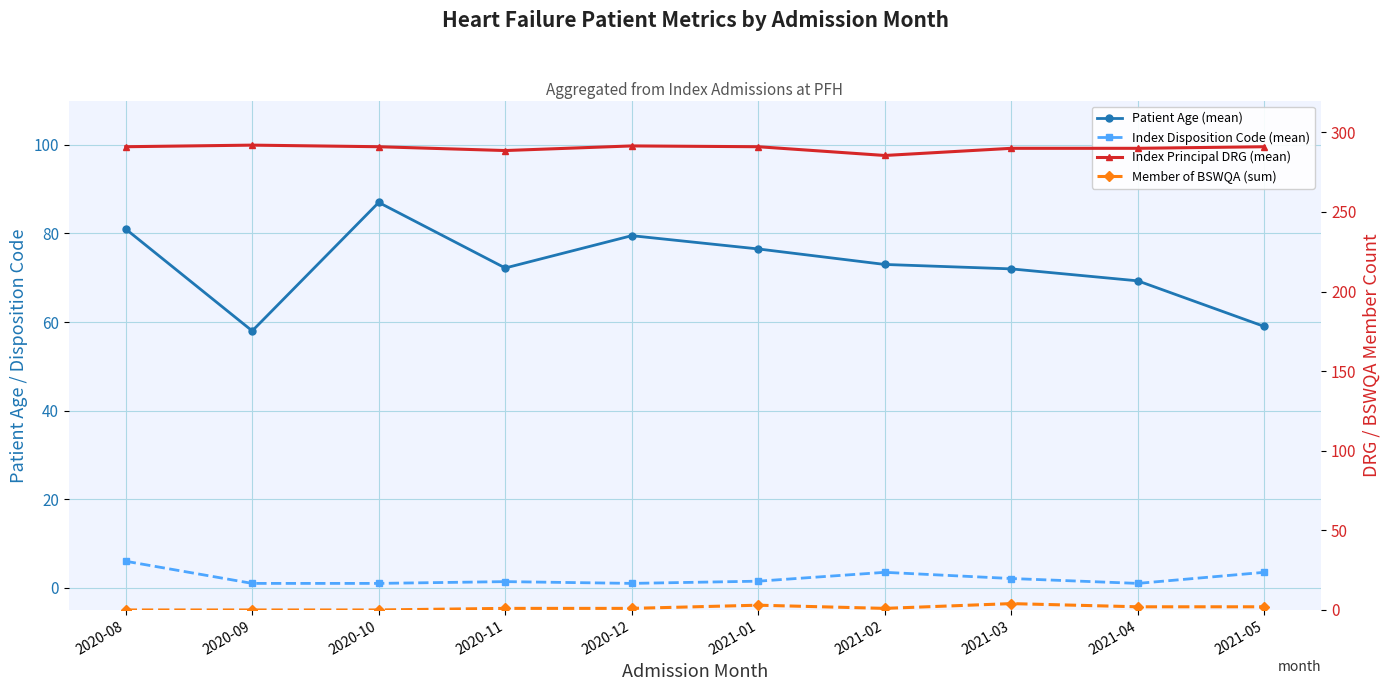

The value of Index Disposition Code (mean) at 2021-03 is 2.1. True or false?

True